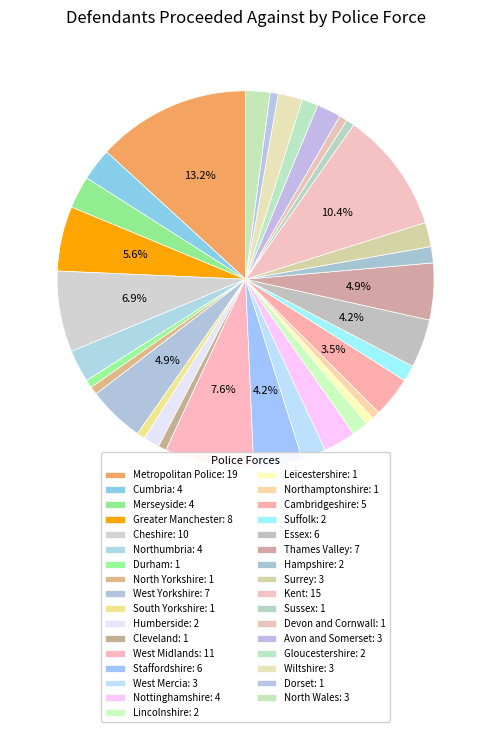

Rank the categories by value from highest to lowest.

Metropolitan Police, Kent, West Midlands, Cheshire, Greater Manchester, West Yorkshire, Thames Valley, Staffordshire, Essex, Cambridgeshire, Cumbria, Merseyside, Northumbria, Nottinghamshire, West Mercia, Surrey, Avon and Somerset, Wiltshire, North Wales, Humberside, Lincolnshire, Suffolk, Hampshire, Gloucestershire, Durham, North Yorkshire, South Yorkshire, Cleveland, Leicestershire, Northamptonshire, Sussex, Devon and Cornwall, Dorset